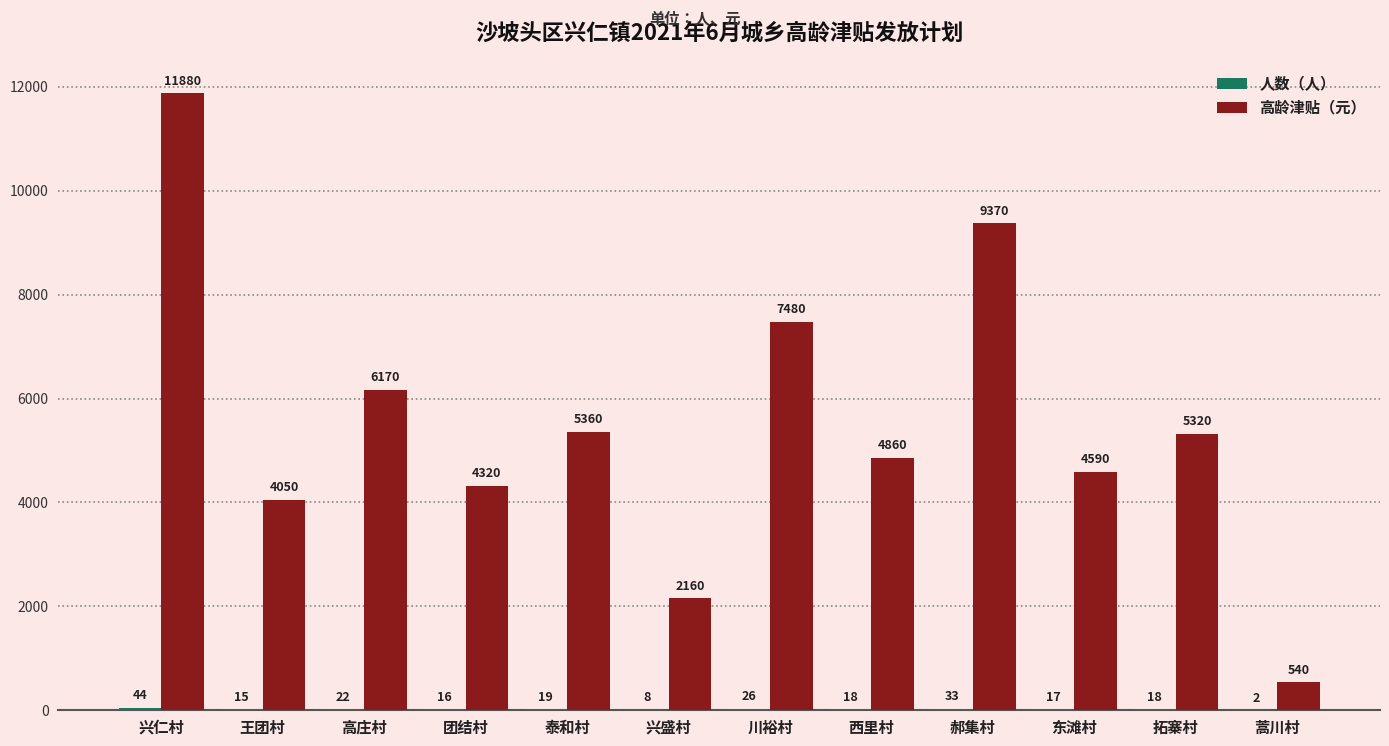

At which label does 高龄津贴（元） reach its peak?

兴仁村